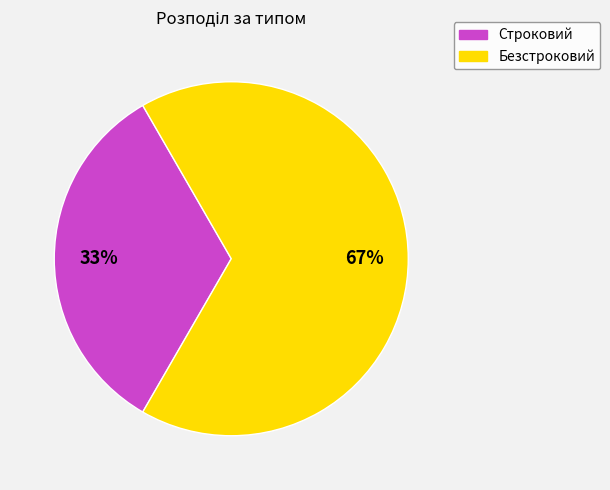

What percentage is the Строковий slice, to the nearest percent?

33%